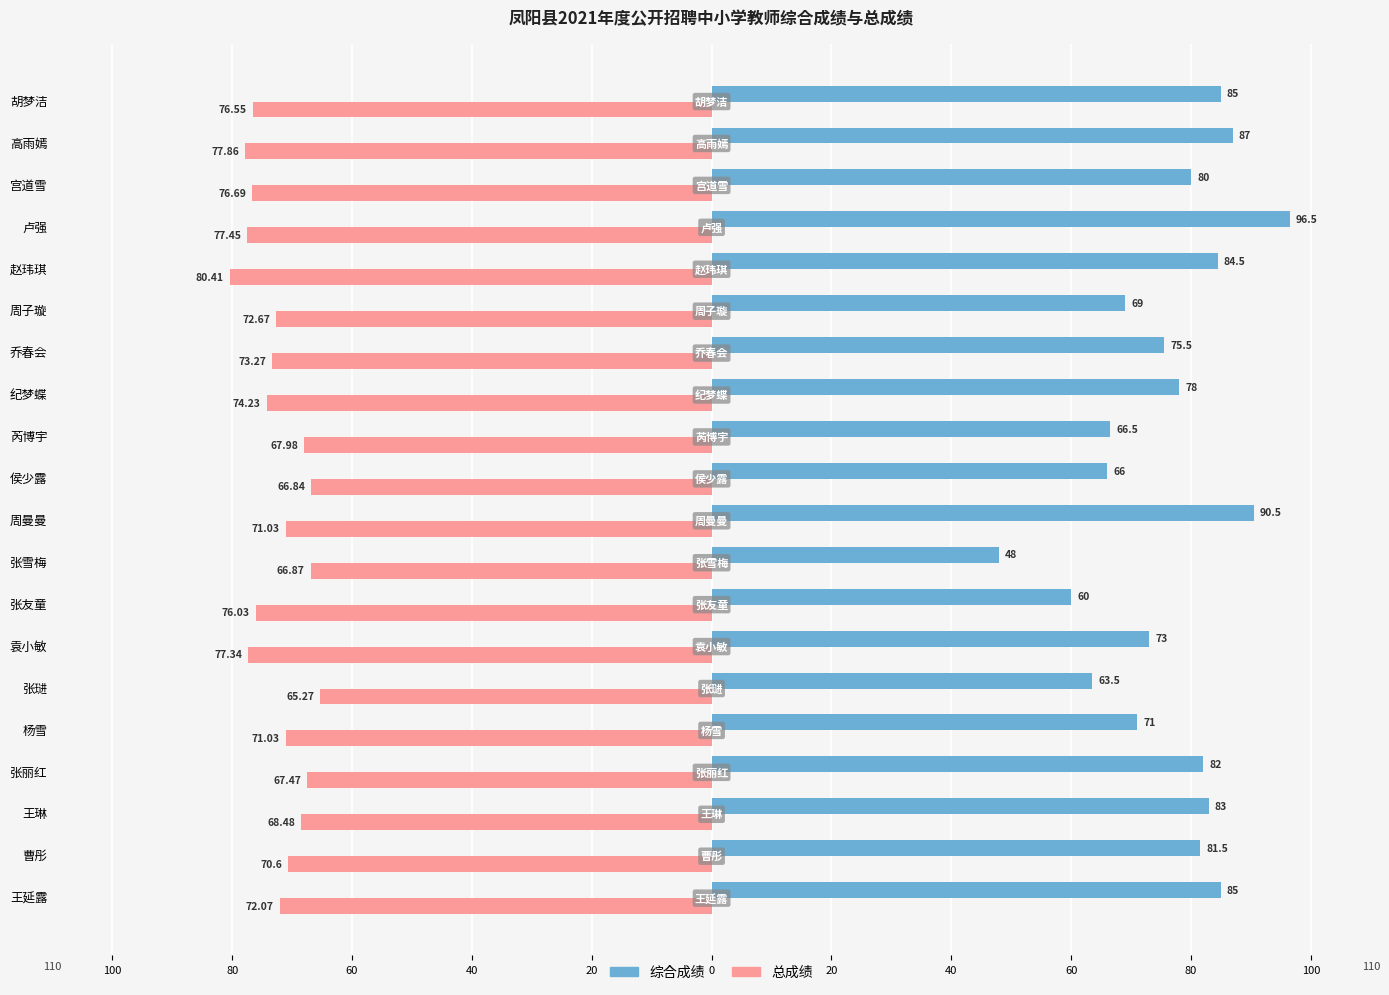

Reading left to right, transcribe all the data shown in this chart.

综合成绩: 85.0	81.5	83.0	82.0	71.0	63.5	73.0	60.0	48.0	90.5	66.0	66.5	78.0	75.5	69.0	84.5	96.5	80.0	87.0	85.0
总成绩: -72.1	-70.6	-68.5	-67.5	-71.0	-65.3	-77.3	-76.0	-66.9	-71.0	-66.8	-68.0	-74.2	-73.3	-72.7	-80.4	-77.5	-76.7	-77.9	-76.5